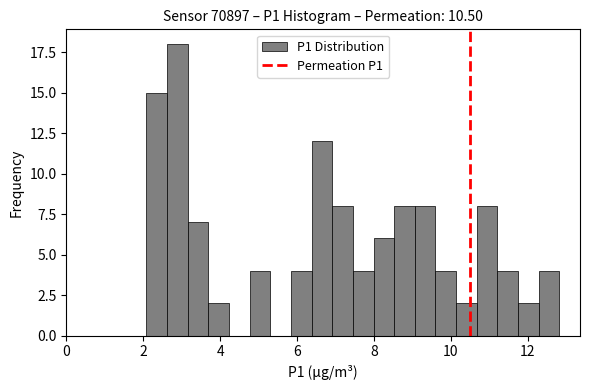

Around what value on the x-axis is the tallest bar? Give the approximate position of its centre, as read against the axis.

2.8